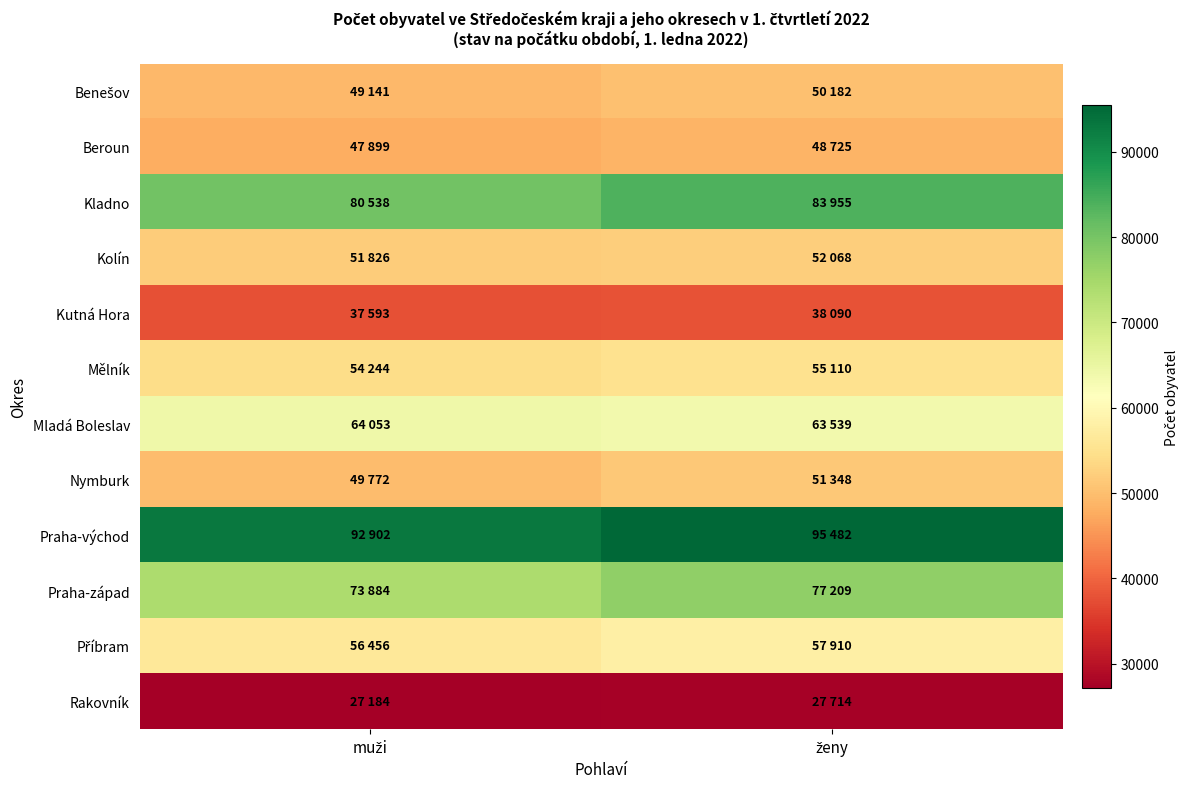

Which has a higher value, muži or ženy?

ženy